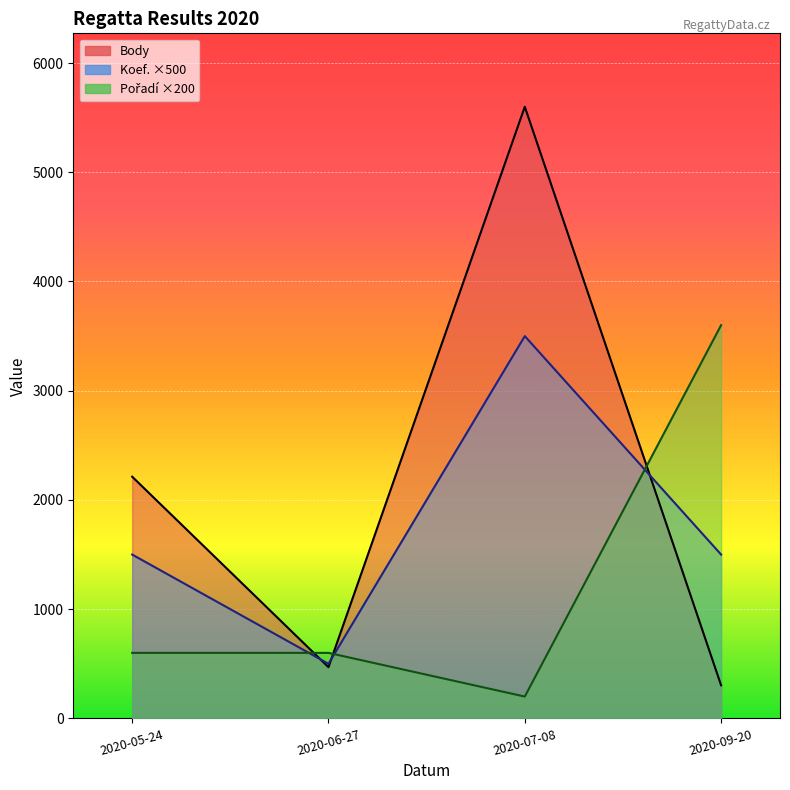

What are all the series names shown in the legend?

Body, Koef., Pořadí